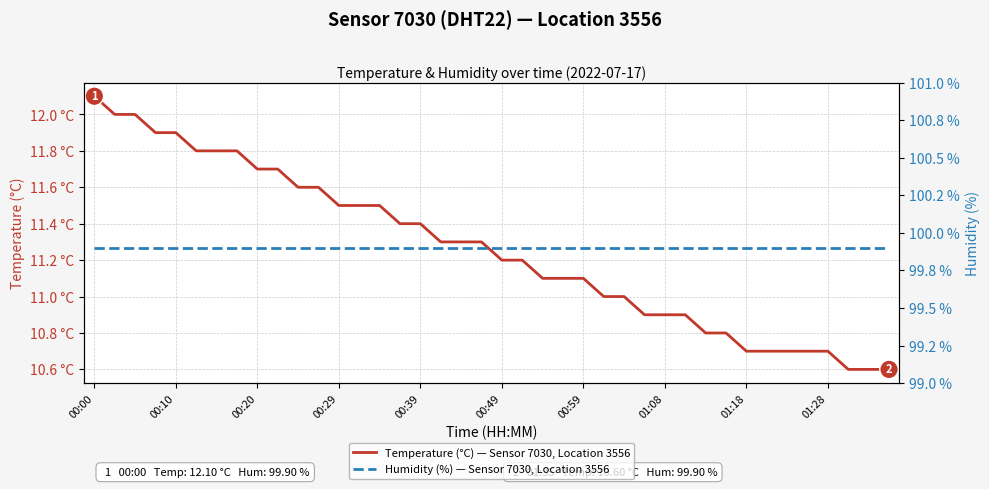

At how many categories does at least one series exceed 53?

40